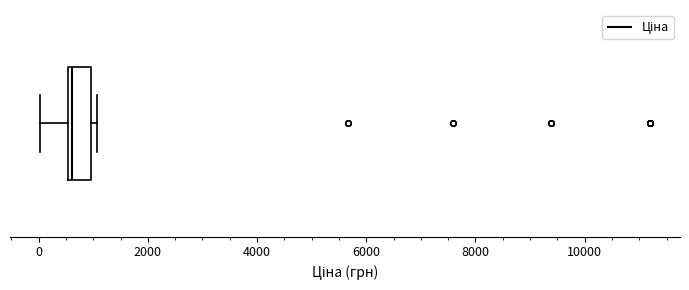

Read this box plot against the x-axis: the position of the median line, the range covered by the box, and the ends of both whiskers. The values are not printed on the chart, so give them approximately, as read against the axis.

median 600 (just right of the box's left edge), box 600 to 1000, whiskers 0 to 1000 (just right of the box's right edge)